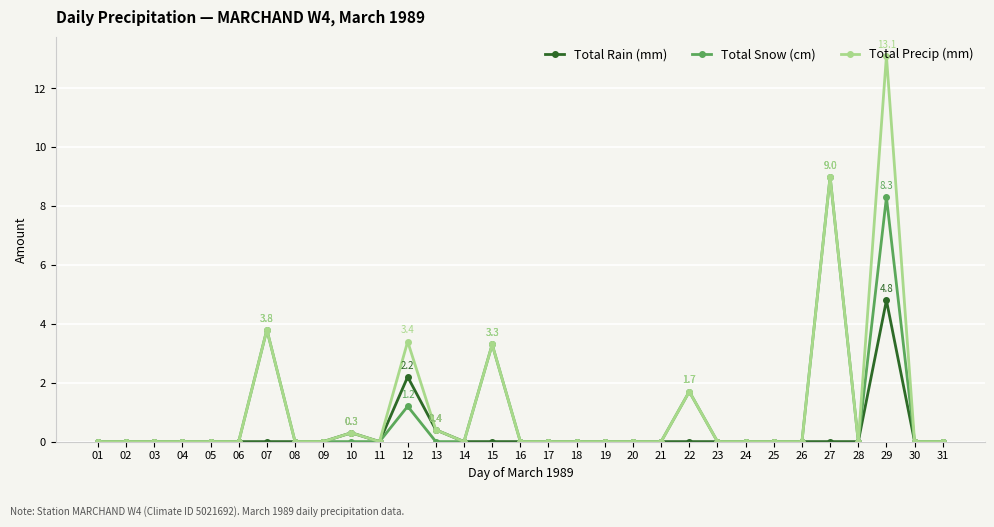

True or false: Total Rain (mm) has more than 1 points higher than both neighbors.

True